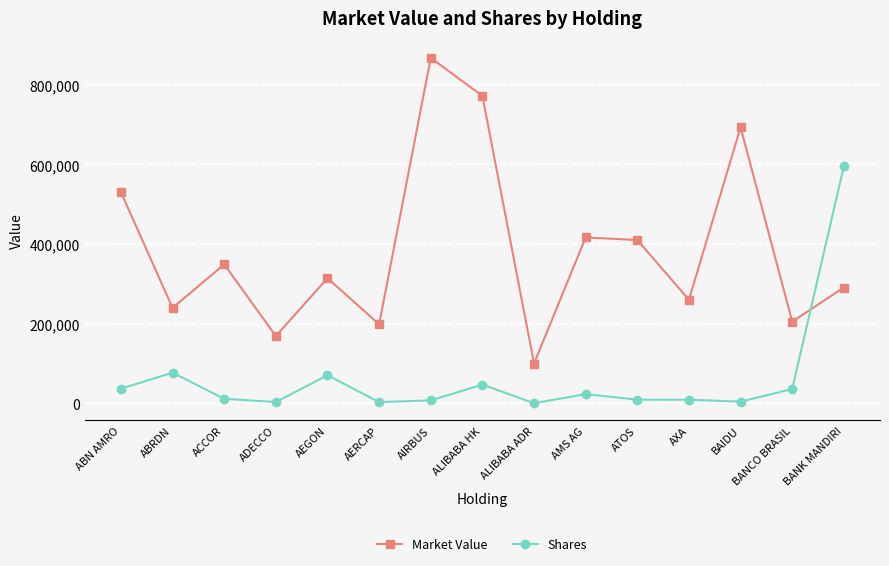

At which category does Market Value reach its first local peak?

ACCOR